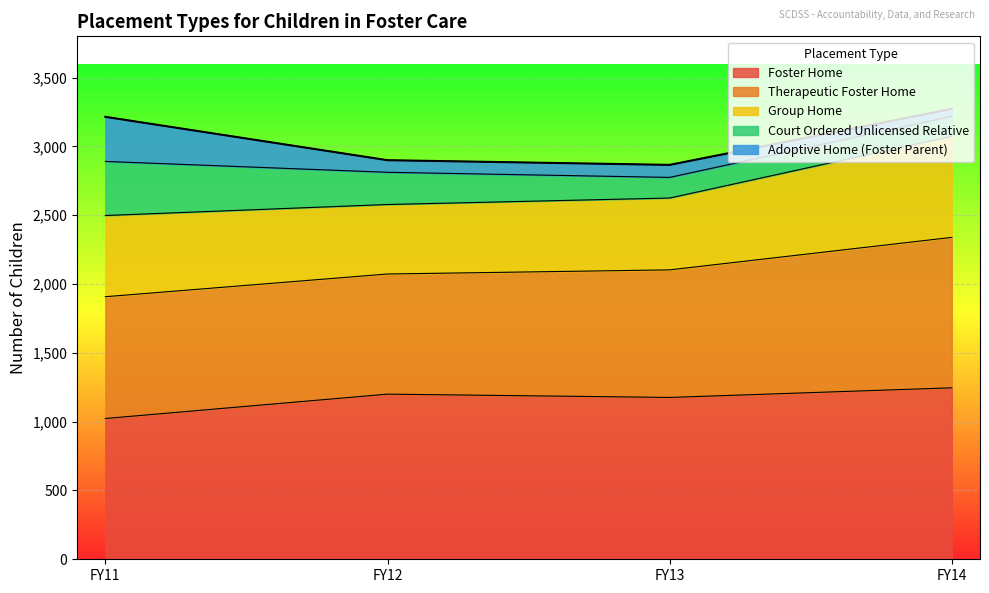

How many lines are shown in the chart?

5